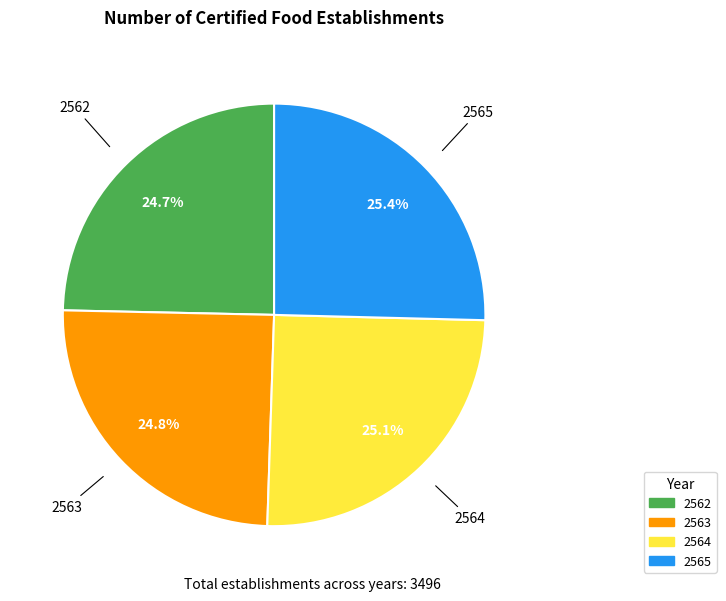

Between 2562 and 2565, which is larger?

2565